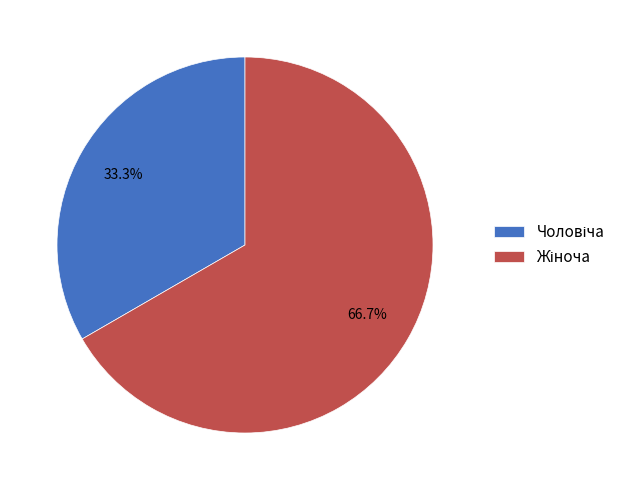

Is there a majority slice in this chart?

Yes